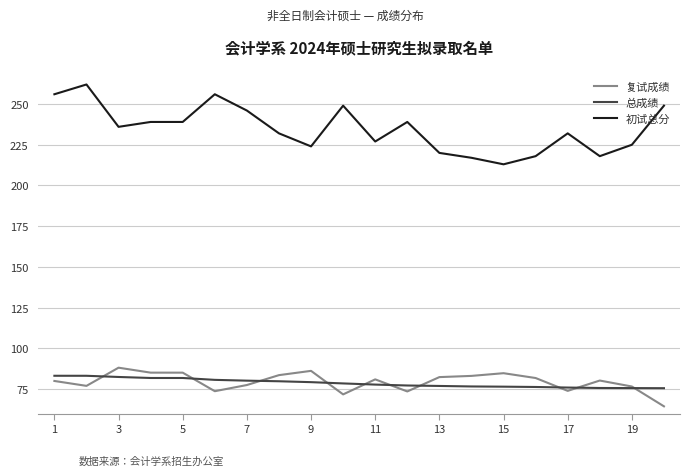

What are all the series names shown in the legend?

复试成绩, 总成绩, 初试总分